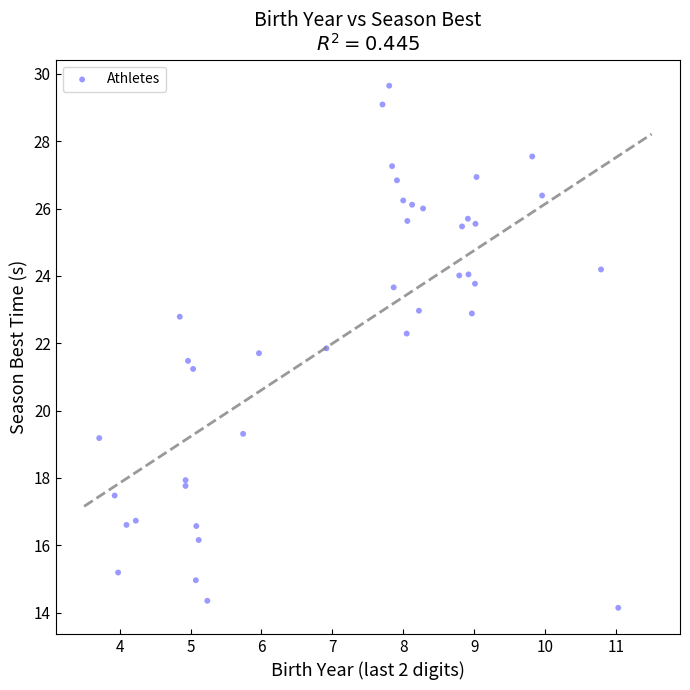

What Y value in the scatter plot is closest to 21?

21.2